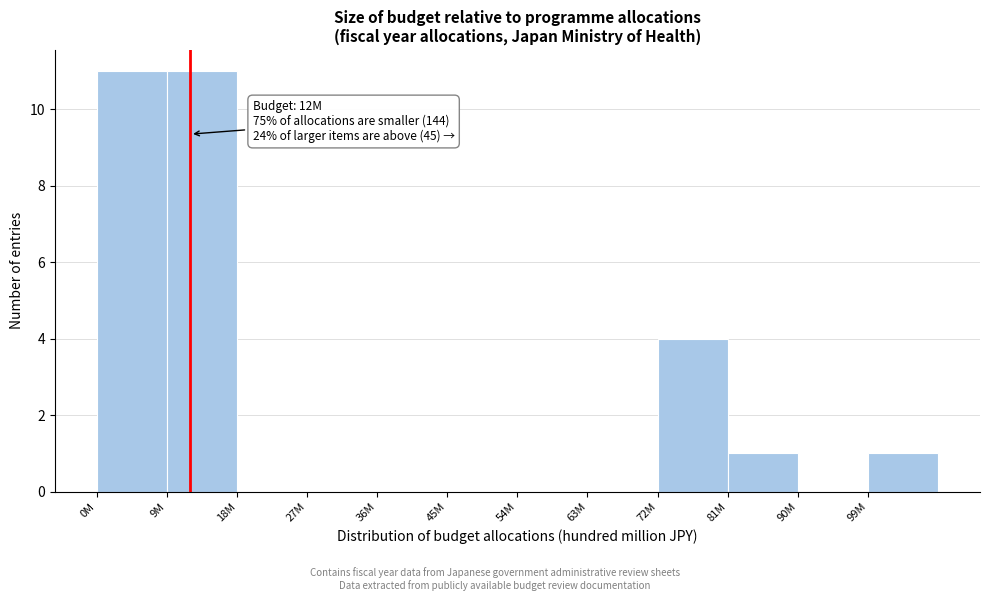

Reading left to right, extract all data points from this chart.

0M=11	9M=11	18M=0	27M=0	36M=0	45M=0	54M=0	63M=0	72M=4	81M=1	90M=0	99M=1